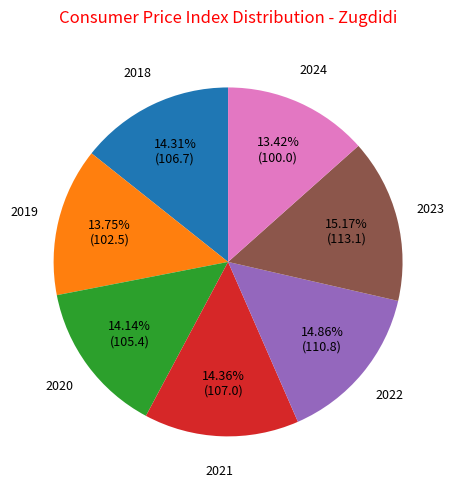

To the nearest percent, what portion does 2018 represent?

14%